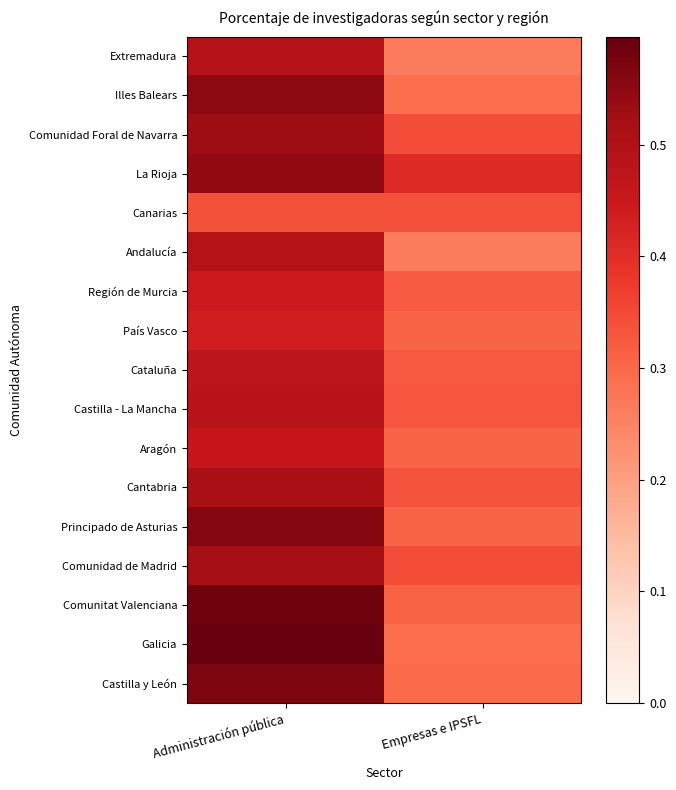

What is the total value across all series at Empresas e IPSFL?

5.4